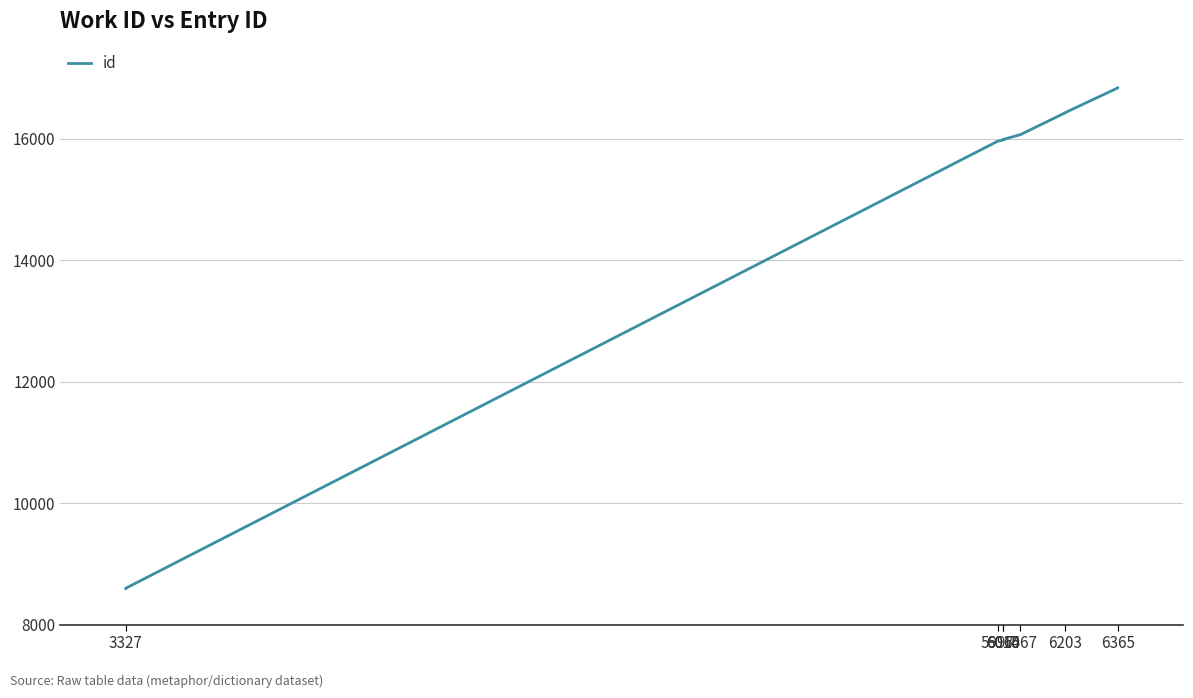

What is the sum of the values at 6203 and 6365?

33257